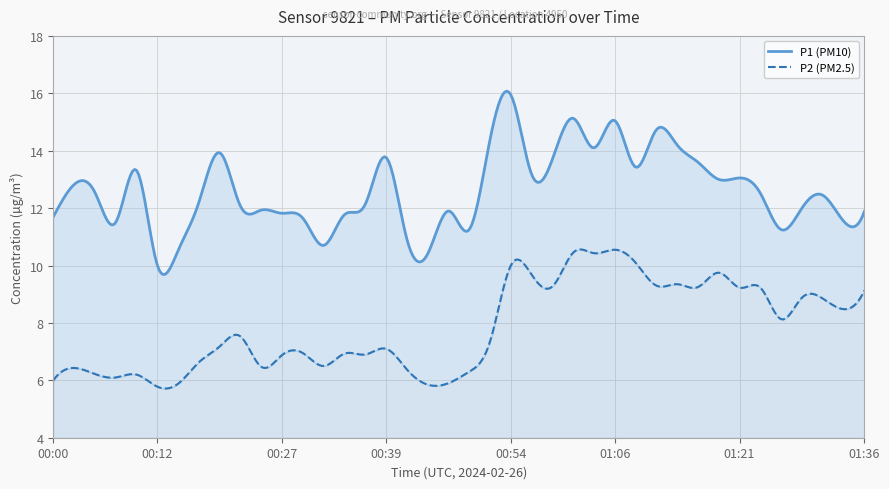

True or false: P2 has a value of 6.6 at 00:17.

True